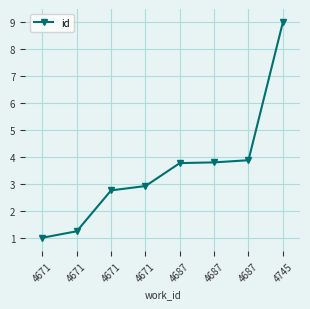

List the labels in order of value, largest first.

4745, 4687, 4687, 4687, 4671, 4671, 4671, 4671